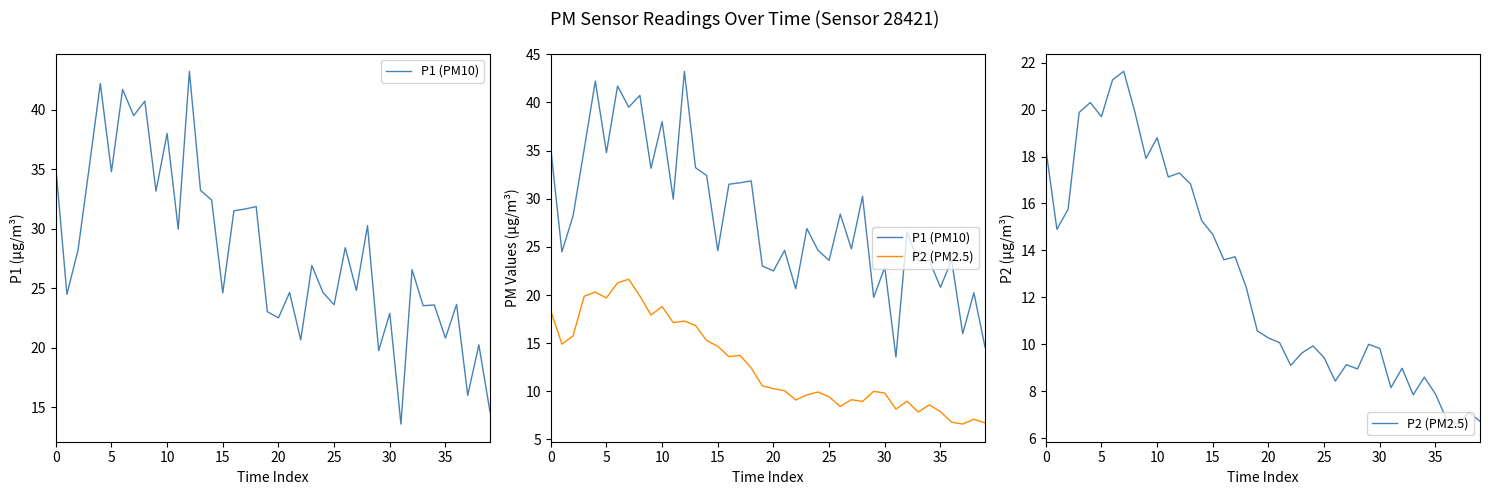

Reading right to left, what are all the values shown in this chart?

P1 (PM10): 14.6	20.2	16.0	23.6	20.8	23.6	23.5	26.6	13.6	22.9	19.8	30.2	24.8	28.4	23.6	24.6	26.9	20.6	24.6	22.5	23.0	31.9	31.6	31.5	24.6	32.4	33.2	43.2	29.9	38.0	33.1	40.7	39.5	41.7	34.8	42.2	35.1	28.2	24.5	35.2
P2 (PM2.5): 6.7	7.1	6.6	6.8	7.9	8.6	7.8	9.0	8.2	9.8	10.0	8.9	9.1	8.4	9.4	9.9	9.6	9.1	10.1	10.3	10.6	12.4	13.7	13.6	14.7	15.3	16.8	17.3	17.1	18.8	17.9	19.9	21.6	21.3	19.7	20.3	19.9	15.8	14.9	18.4